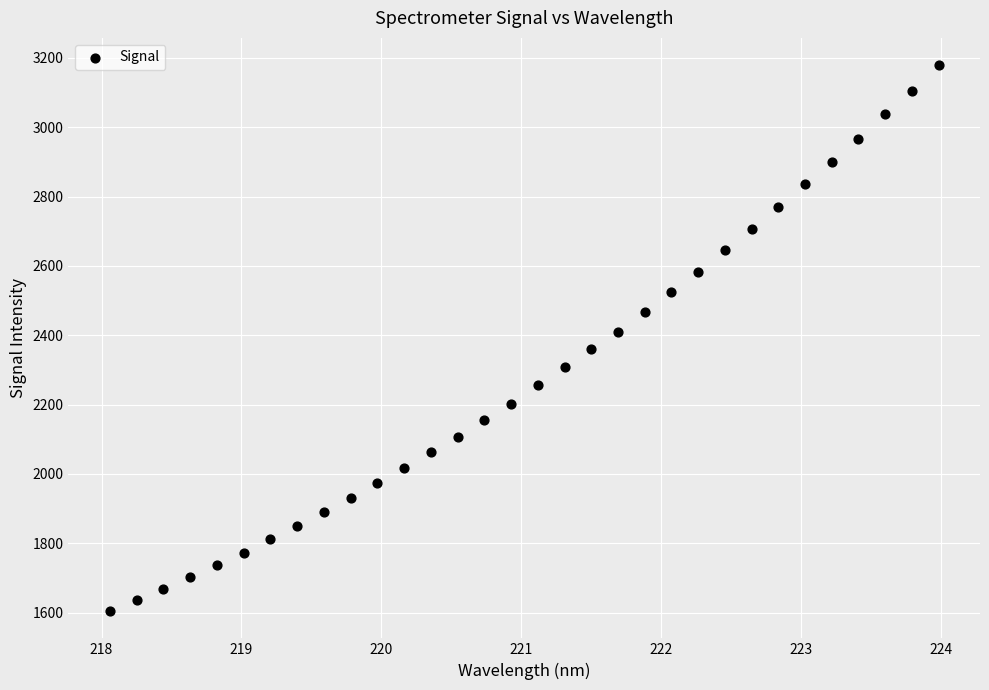

What is the range of X values (max minus min)?

5.9